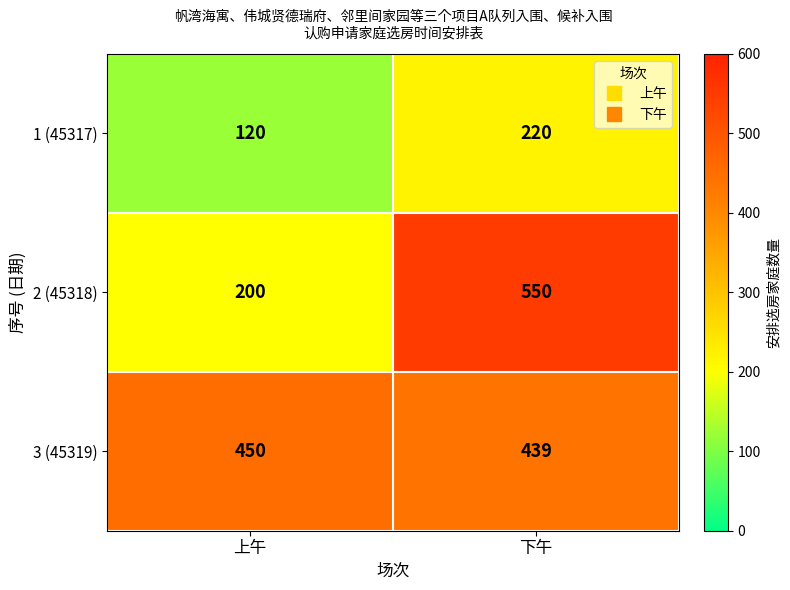

What is the maximum value shown in the chart?

550